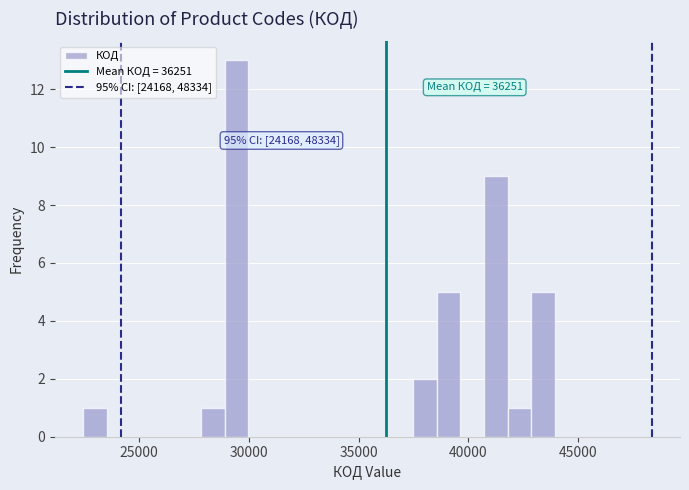

Around what value on the x-axis is the tallest bar? Give the approximate position of its centre, as read against the axis.

29500